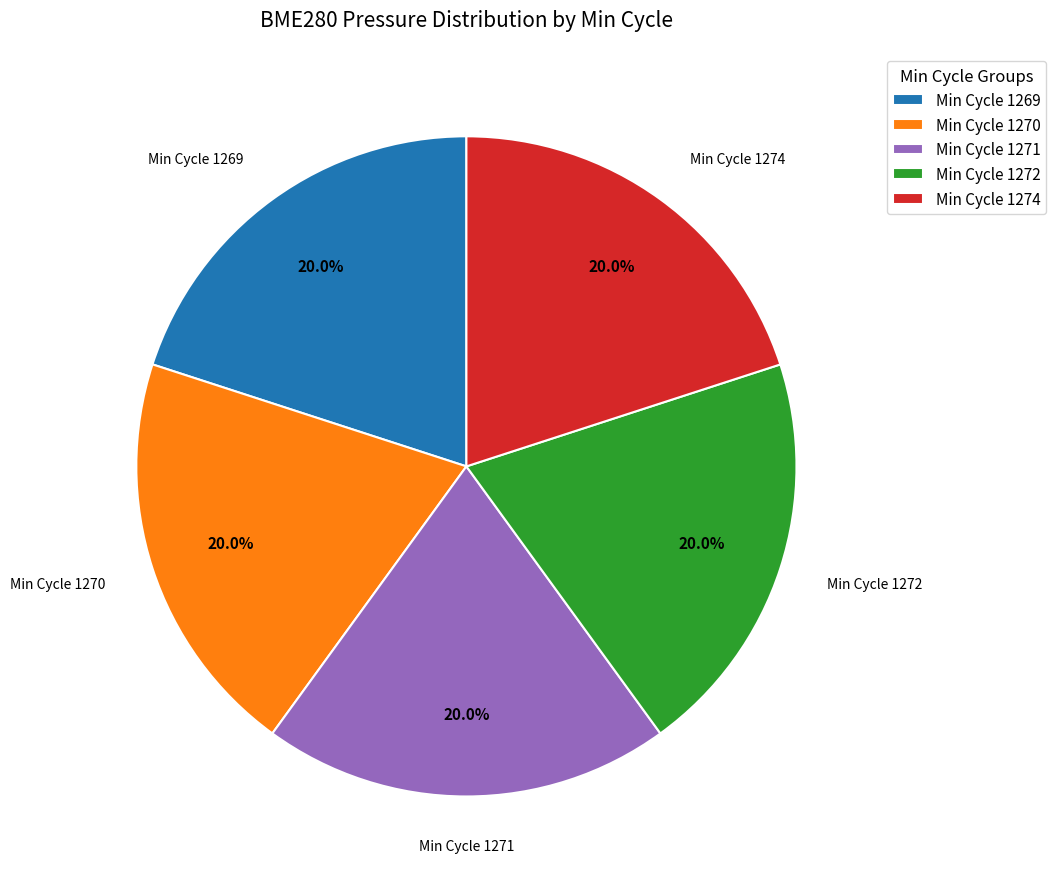

What is the ratio of the value at Min Cycle 1274 to the value at Min Cycle 1270?

1.0